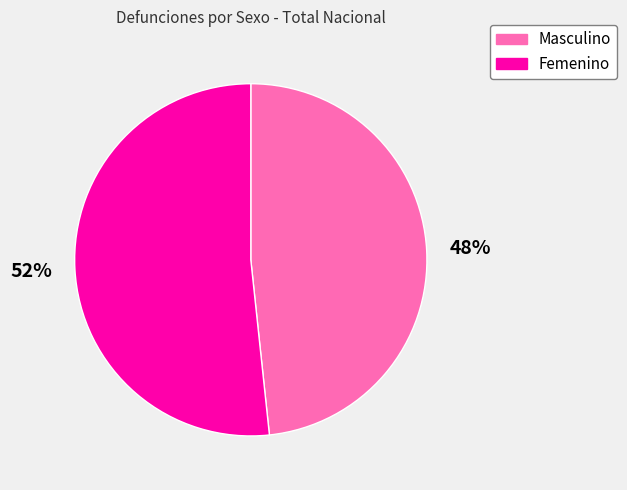

To the nearest percent, what is the combined percentage of Masculino and Femenino?

100%